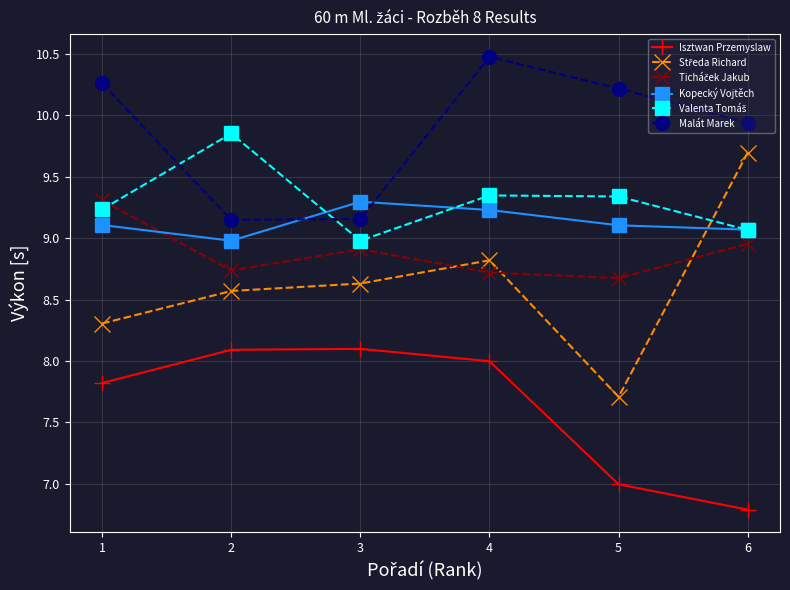

In Kopecký Vojtěch, how many points are higher than both neighbors (excluding endpoints)?

1